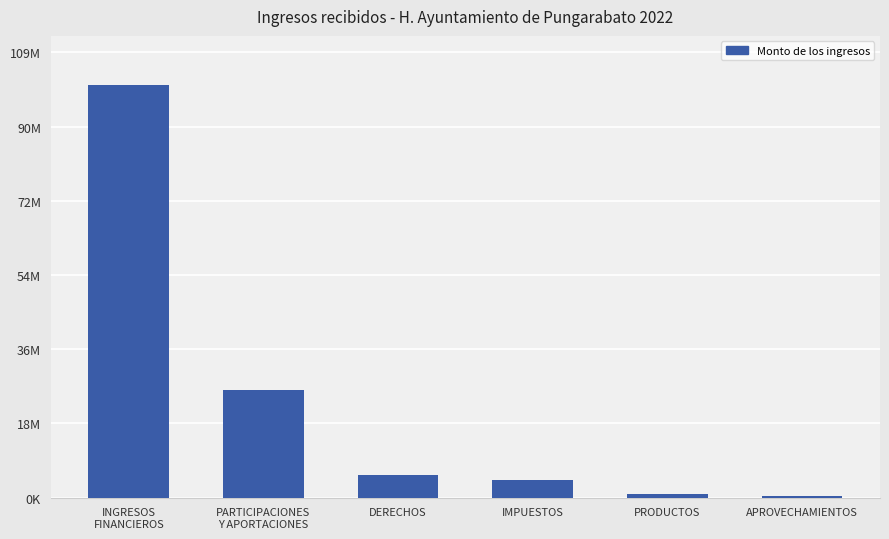

Are the bars horizontal?

No